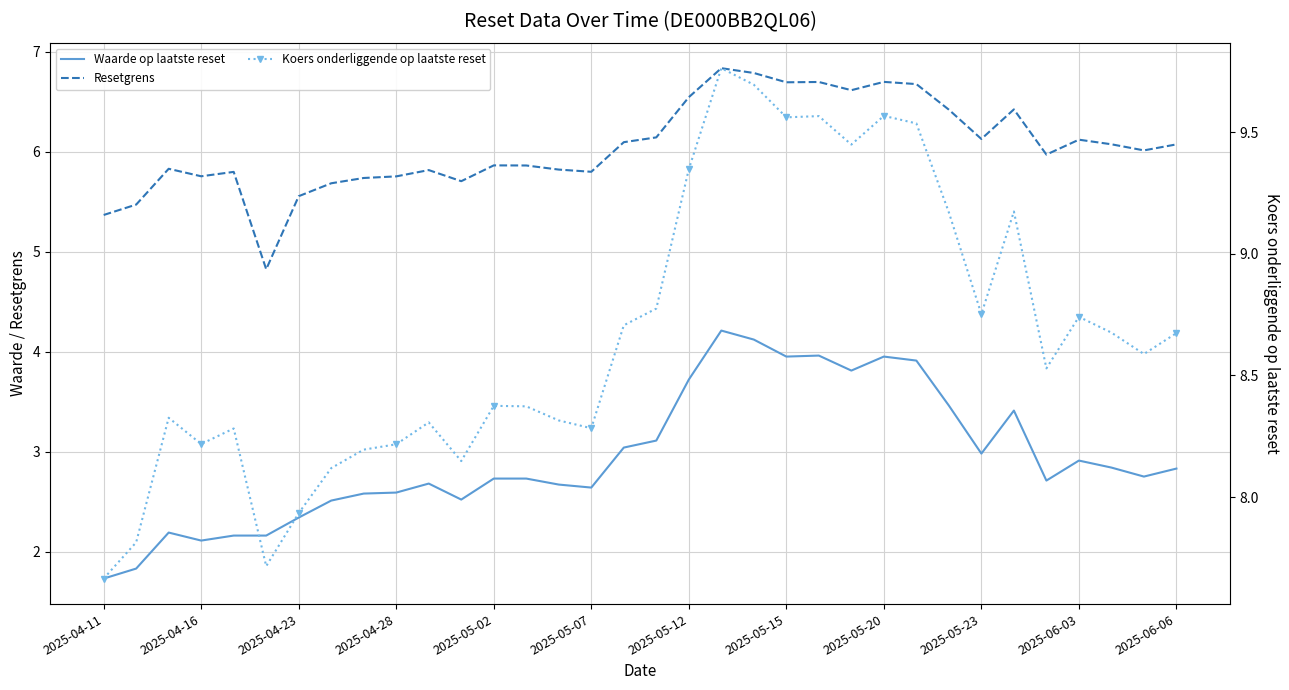

What is the difference between the highest and lowest values at 2025-05-07?

5.6